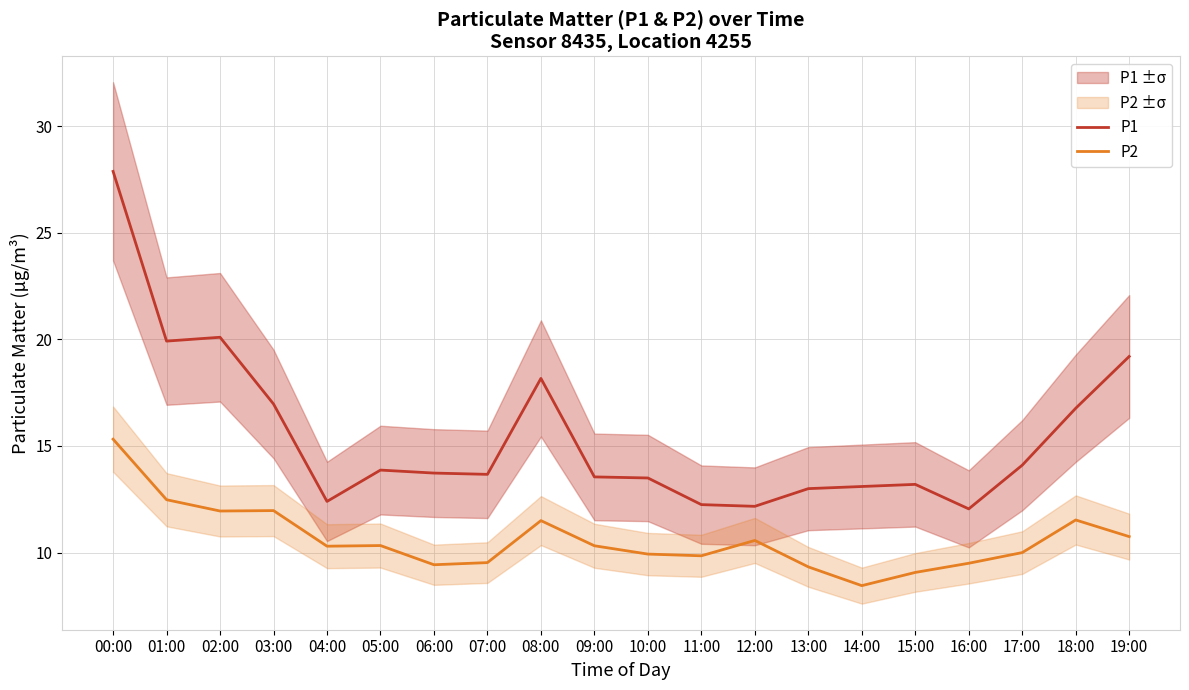

True or false: P2 has a value of 11.9 at 02:00.

True